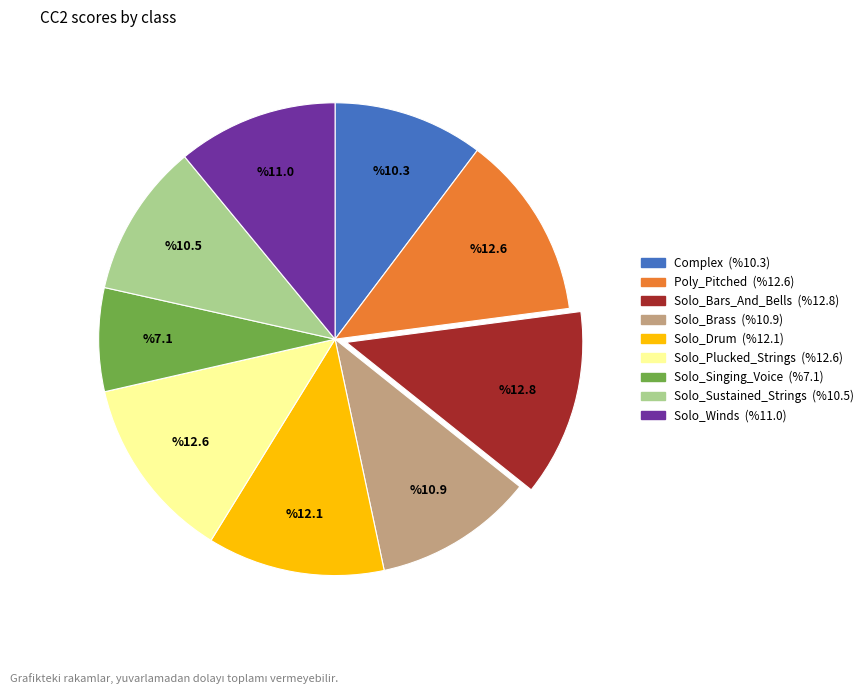

Count the number of slices in the pie.

9